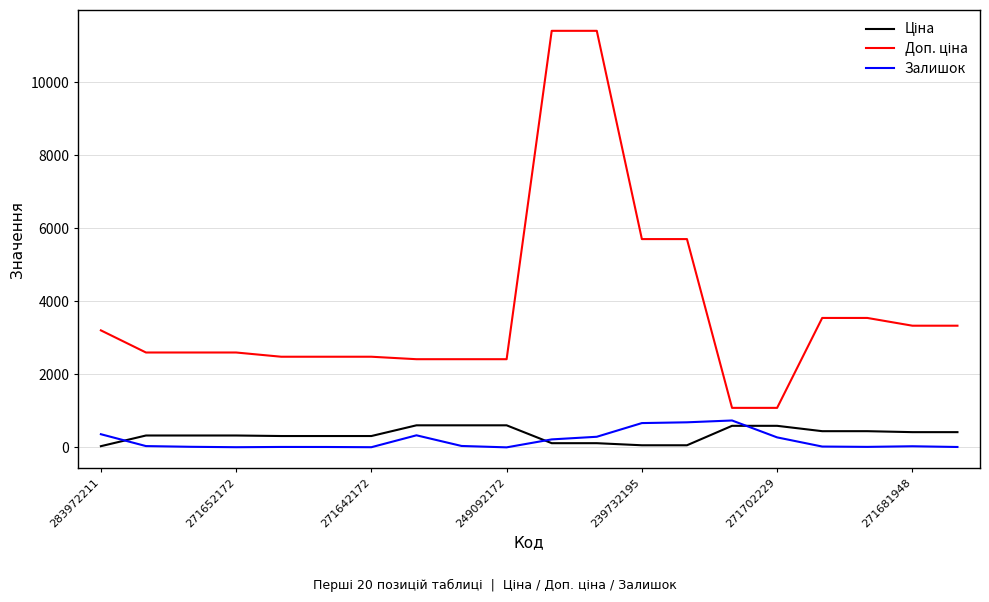

What is the greatest value displayed?

11410.0